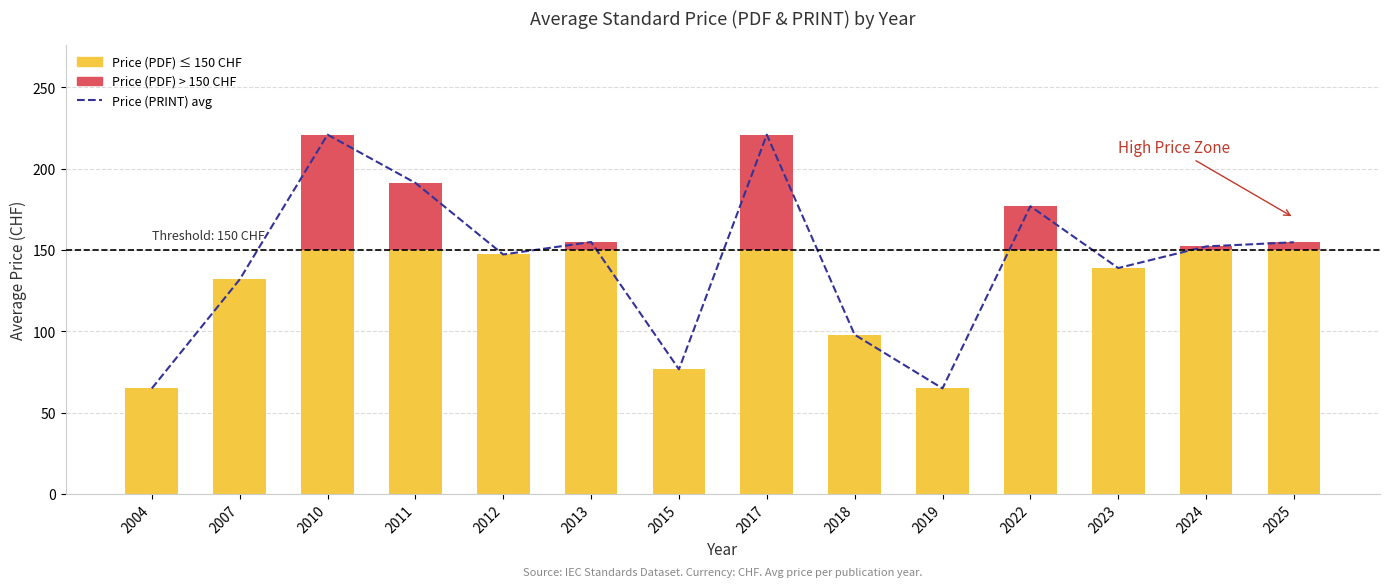

Reading left to right, what are all the values shown in this chart?

2004=65.0	2007=132.0	2010=221.0	2011=191.3	2012=147.3	2013=155.0	2015=76.8	2017=221.0	2018=98.0	2019=65.0	2022=177.0	2023=139.0	2024=152.3	2025=154.9